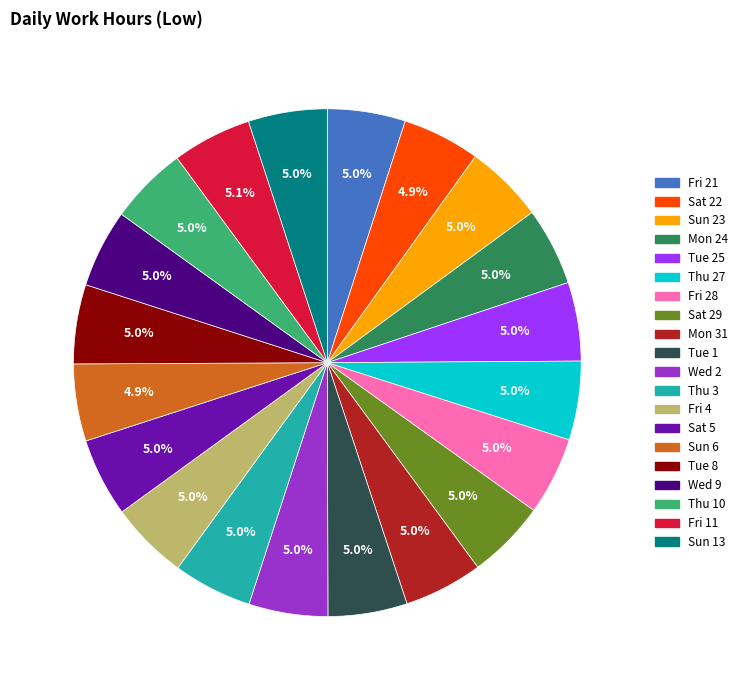

Is Fri 28 the majority of the pie?

No